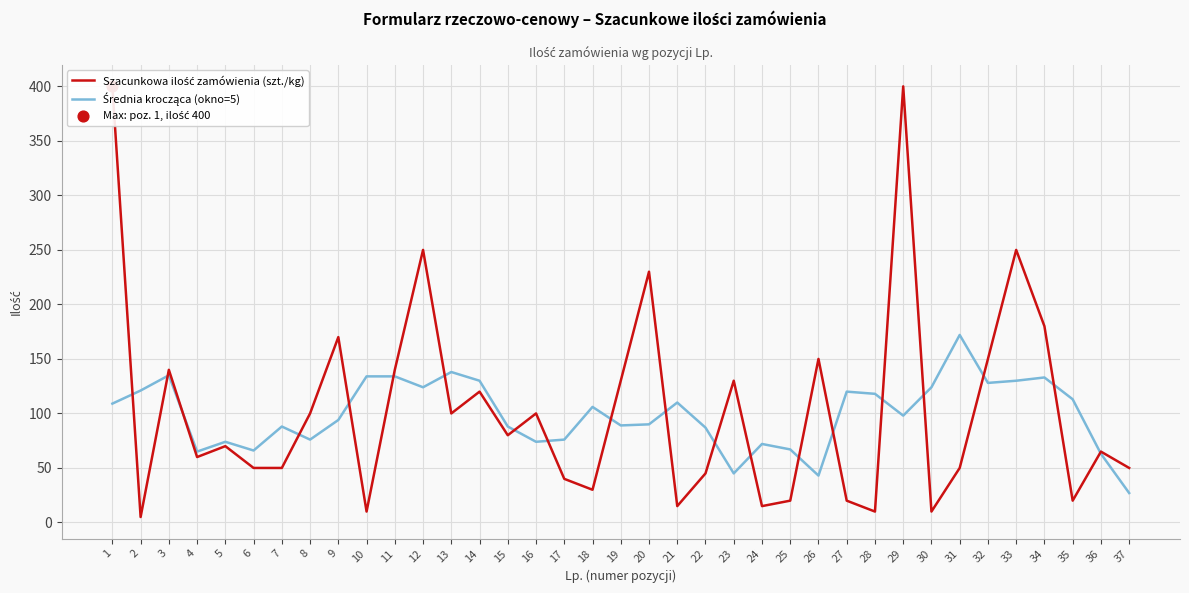

At which category is the sum across all series the highest?

1